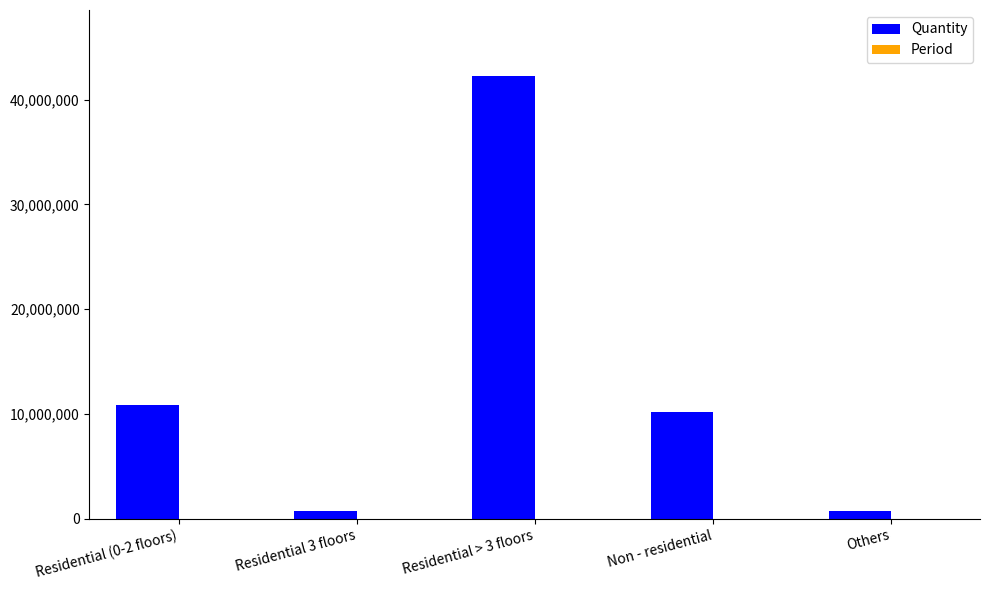

True or false: Quantity has a value of 10214131.2 at Non - residential.

True